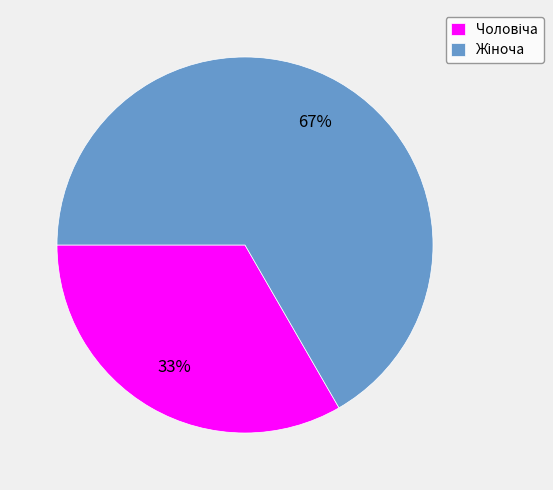

How many slices are in this pie chart?

2